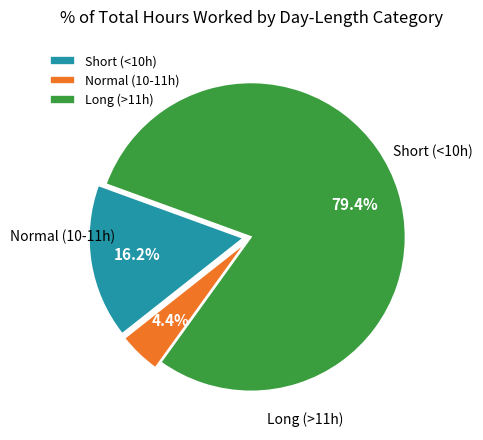

To the nearest percent, what is the difference between the largest and smallest slice percentages?

75%